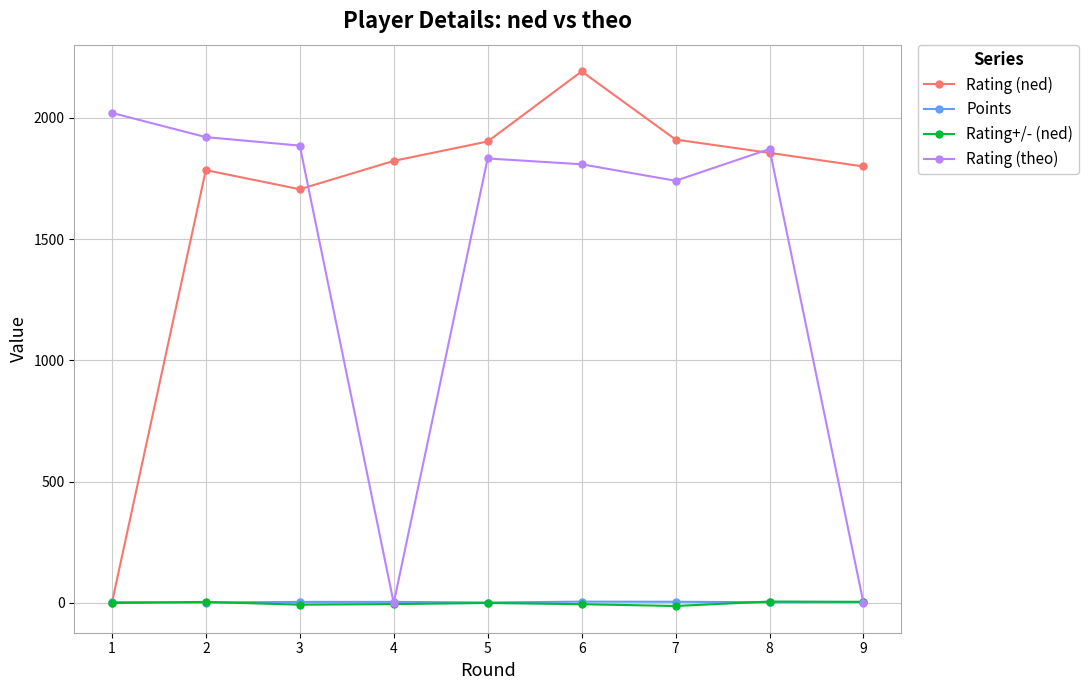

Is this an area chart (filled region under the line)?

No